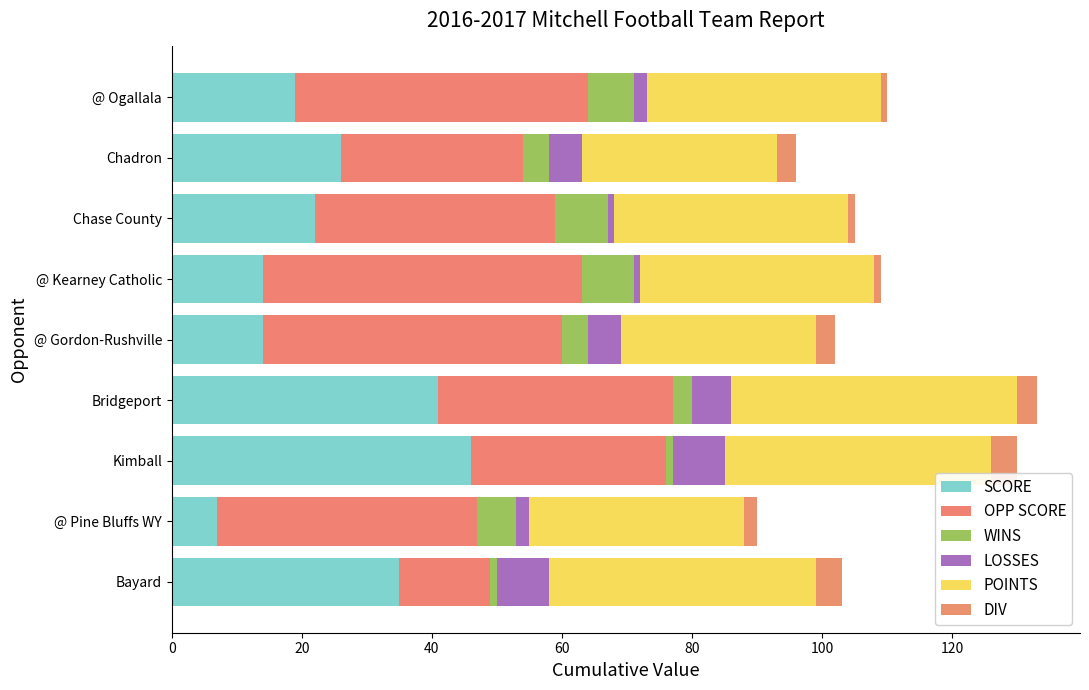

How many data points in SCORE are less than 22?

4